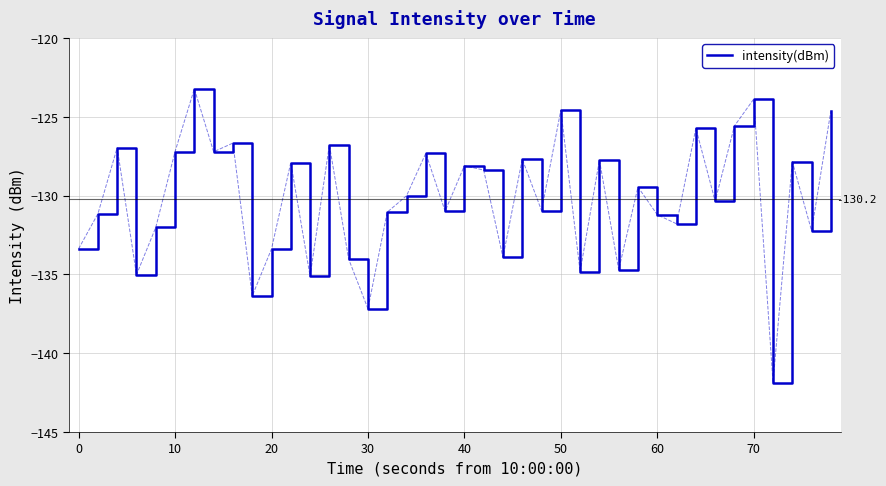

What is the minimum value shown in the chart?

-141.9